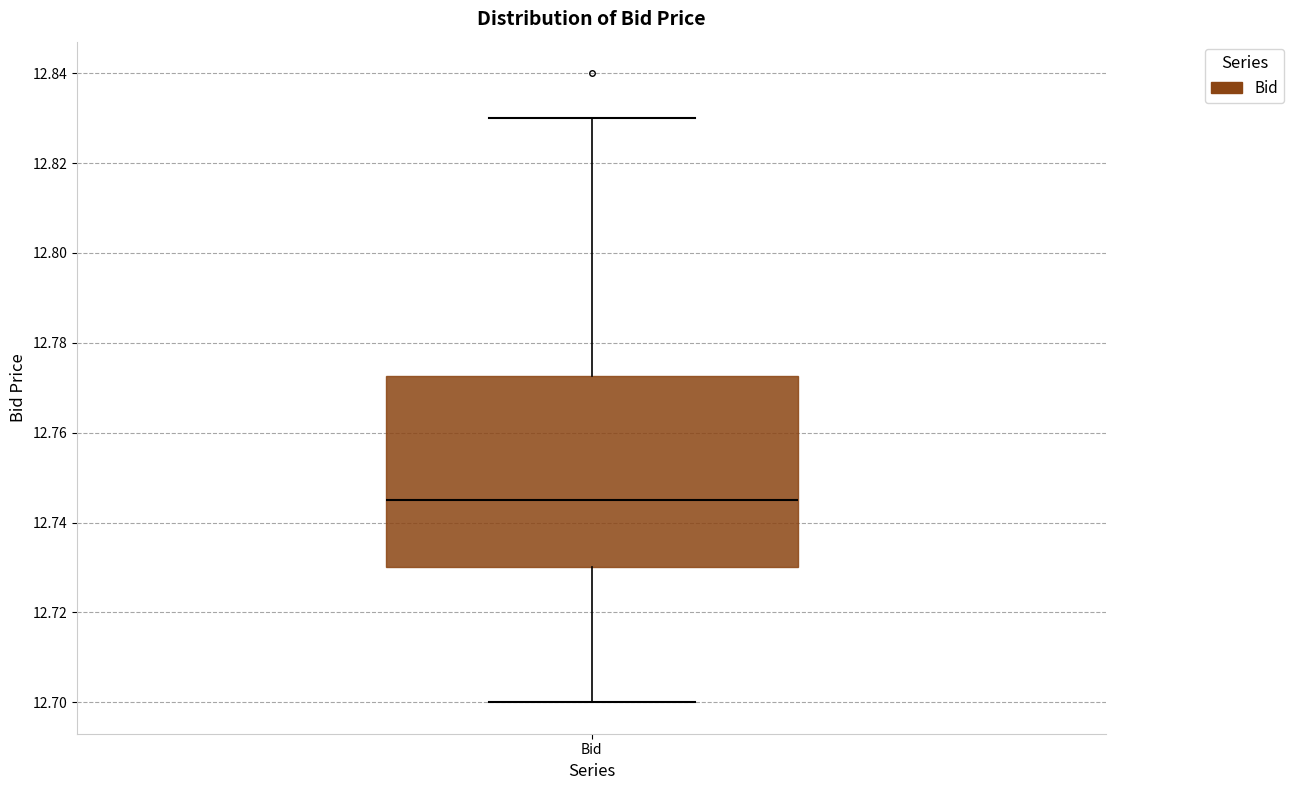

Where does the median line of the box for Bid sit on the y-axis? The values are not printed on the chart, so give them approximately, as read against the axis.

12.746